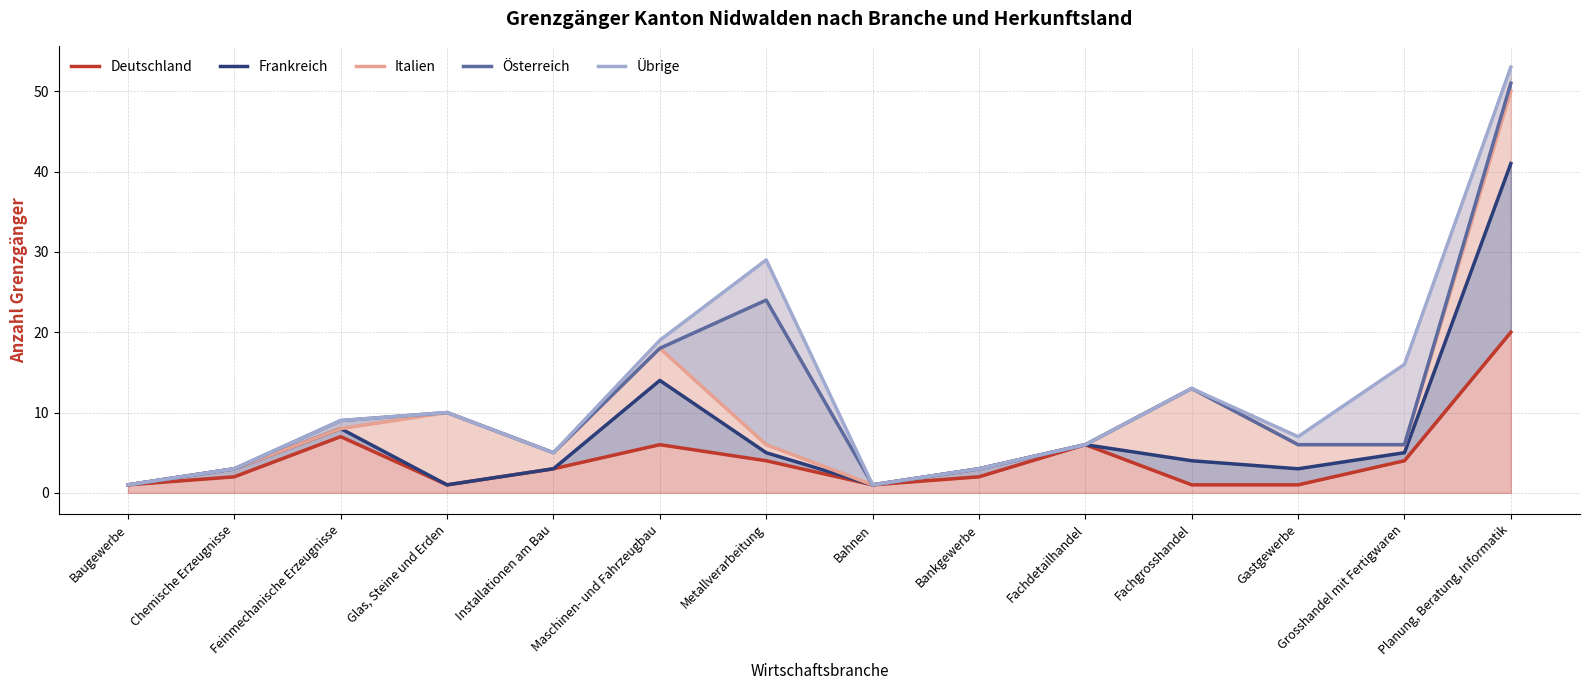

How many values in the Frankreich series are below 4?

7